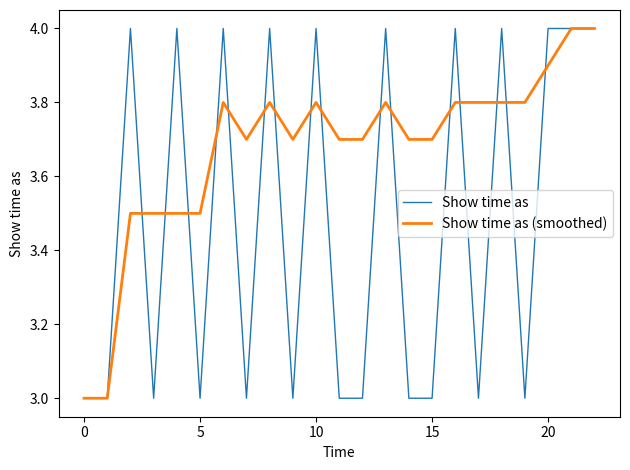

List the series in order of their overall mean, highest first.

Show time as (smoothed), Show time as